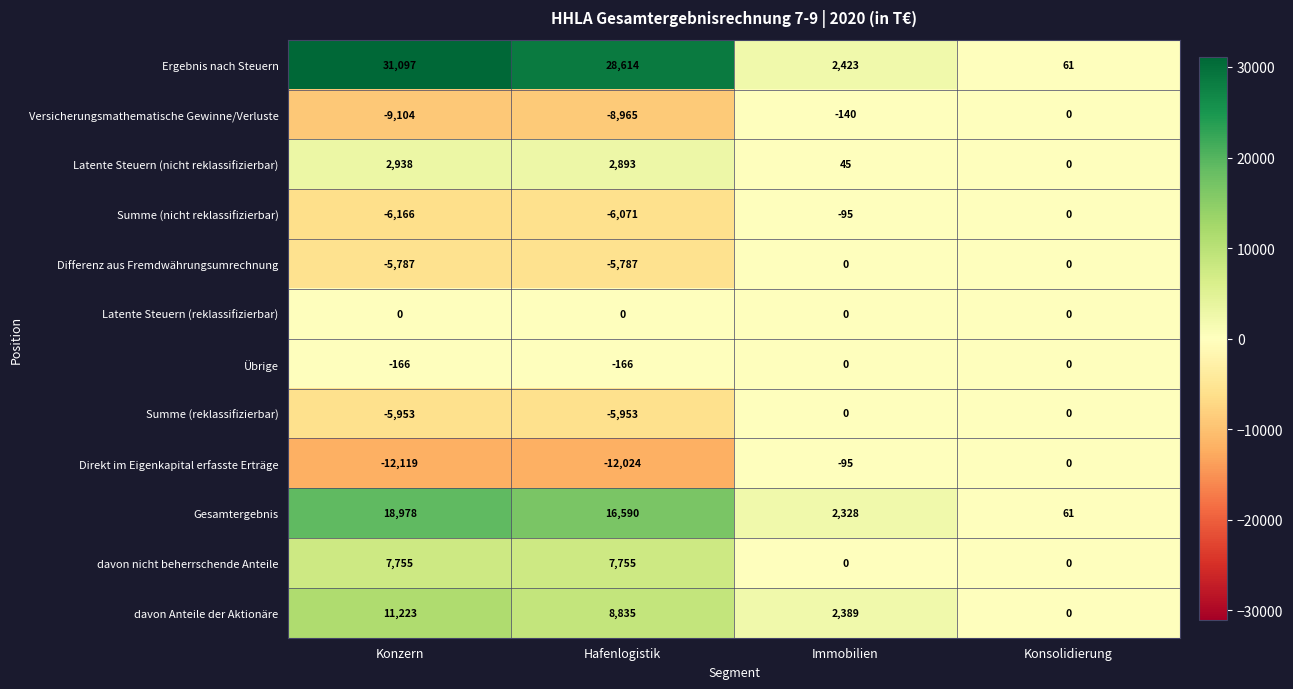

Which series has the largest range (max minus min)?

Ergebnis nach Steuern